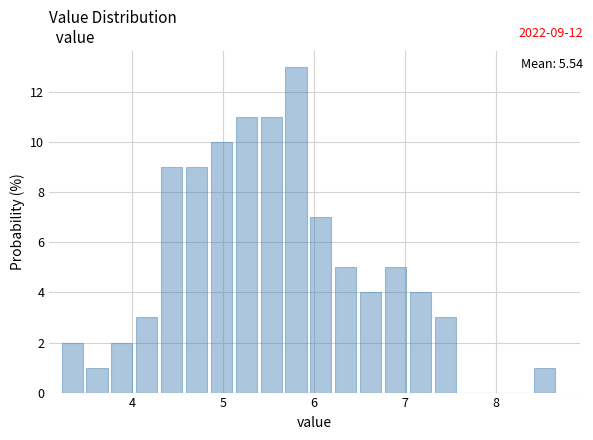

Read against the x-axis, roughly where is the centre of the tallest bar?

5.8